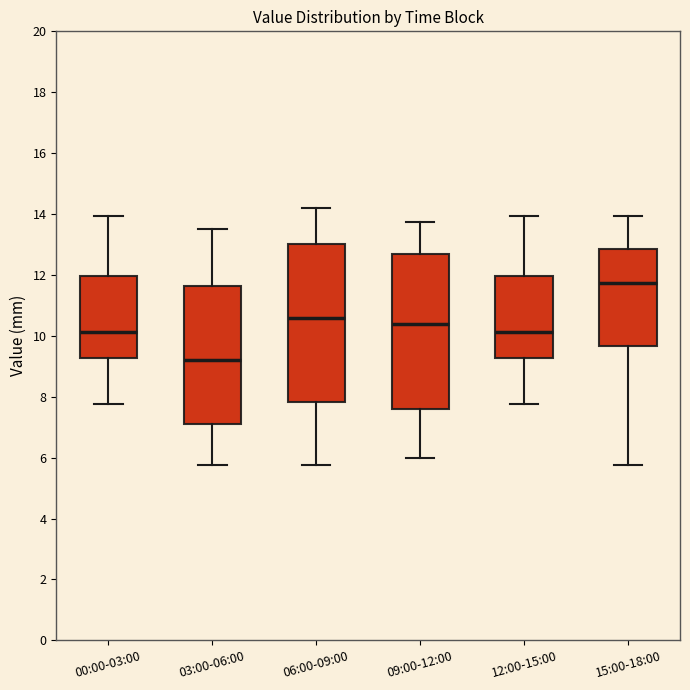

Reading left to right, transcribe this box plot: for each box, give where its median line is, the range the box spans, and where its two whiskers end, as read against the y-axis. The values are not printed on the chart, so give them approximately, as read against the axis.

00:00-03:00: median 10.2, box 9.2 to 12.0, whiskers 7.8 to 14.0
03:00-06:00: median 9.2, box 7.2 to 11.6, whiskers 5.8 to 13.6
06:00-09:00: median 10.6, box 7.8 to 13.0, whiskers 5.8 to 14.2
09:00-12:00: median 10.4, box 7.6 to 12.6, whiskers 6.0 to 13.8
12:00-15:00: median 10.2, box 9.2 to 12.0, whiskers 7.8 to 14.0
15:00-18:00: median 11.8, box 9.6 to 12.8, whiskers 5.8 to 14.0